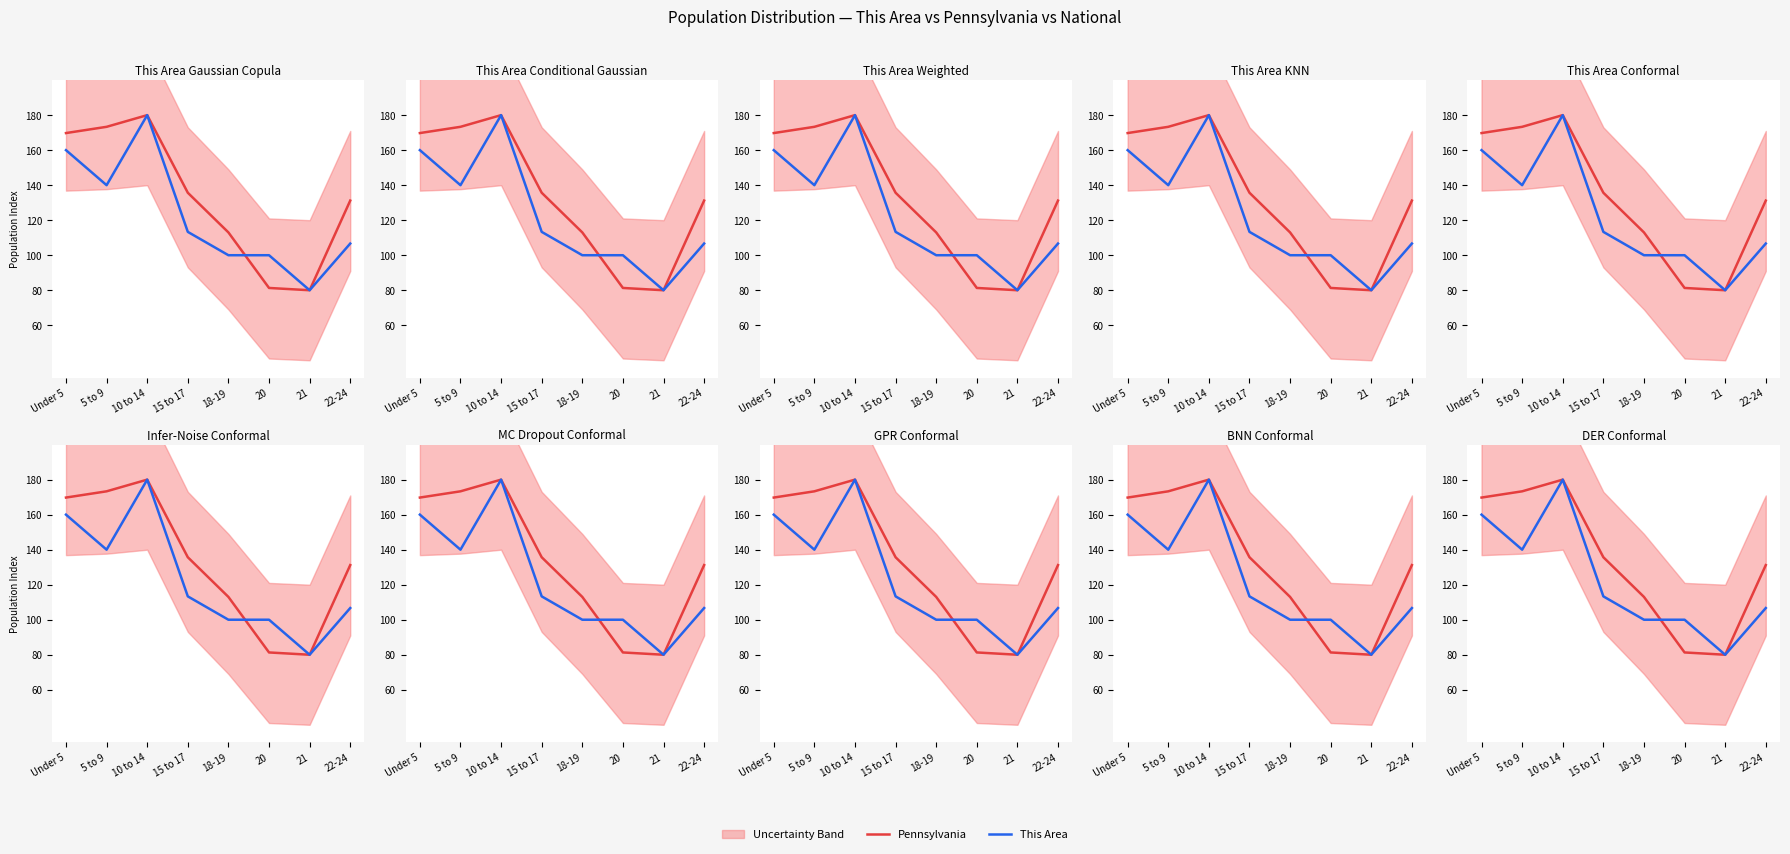

What is the total value across all series at 22-24?

237.9